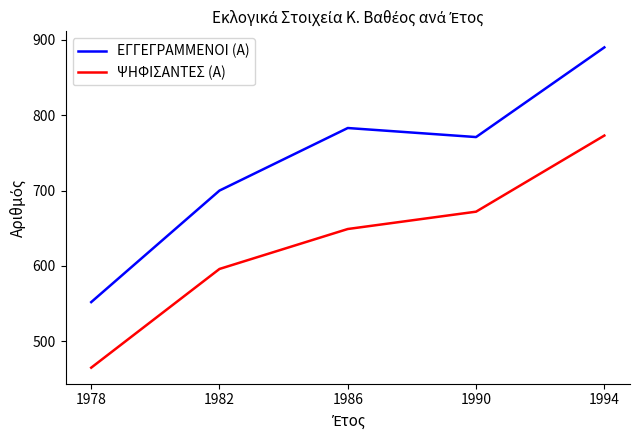

Which series has the largest range (max minus min)?

ΕΓΓΕΓΡΑΜΜΕΝΟΙ (Α)